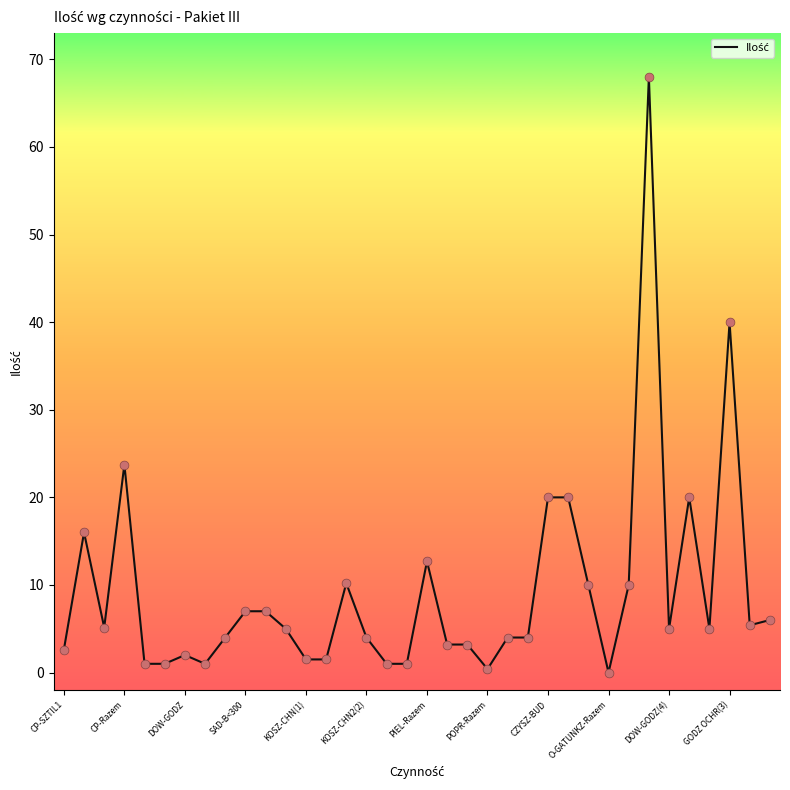

What is the greatest value displayed?

68.0